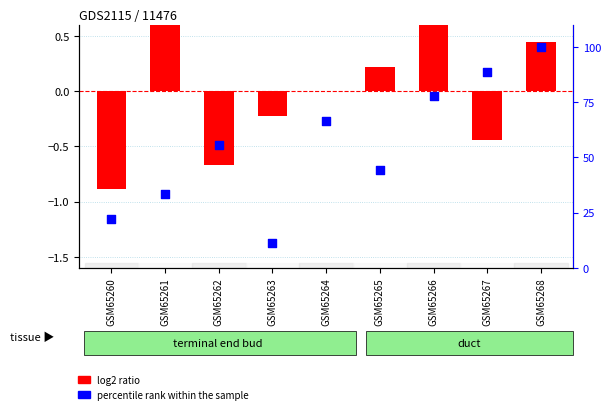

Is the value of log2 ratio at GSM65264 greater than the value of percentile rank within the sample at GSM65261?

No